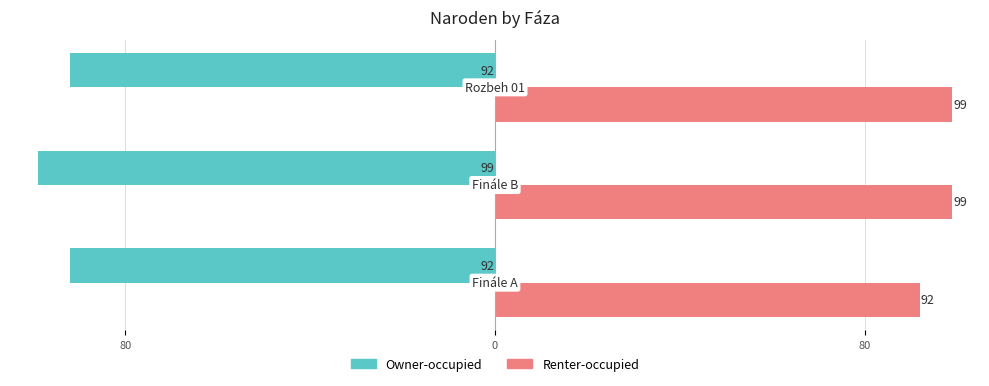

What are all the series names shown in the legend?

Owner-occupied, Renter-occupied